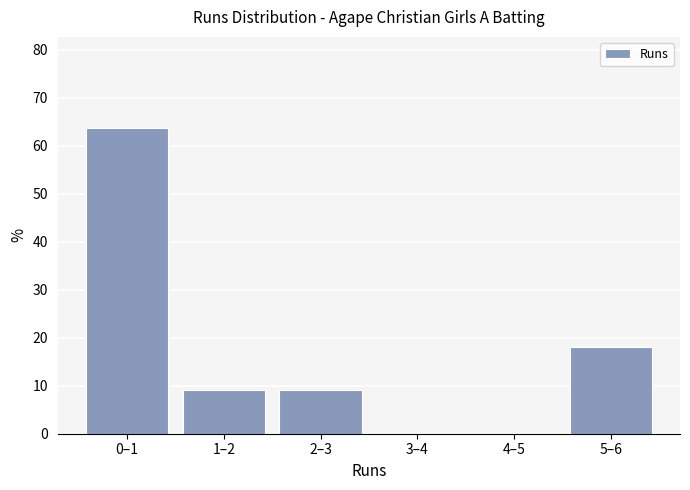

Reading left to right, what are all the values shown in this chart?

0–1=63.6	1–2=9.1	2–3=9.1	3–4=0.0	4–5=0.0	5–6=18.2